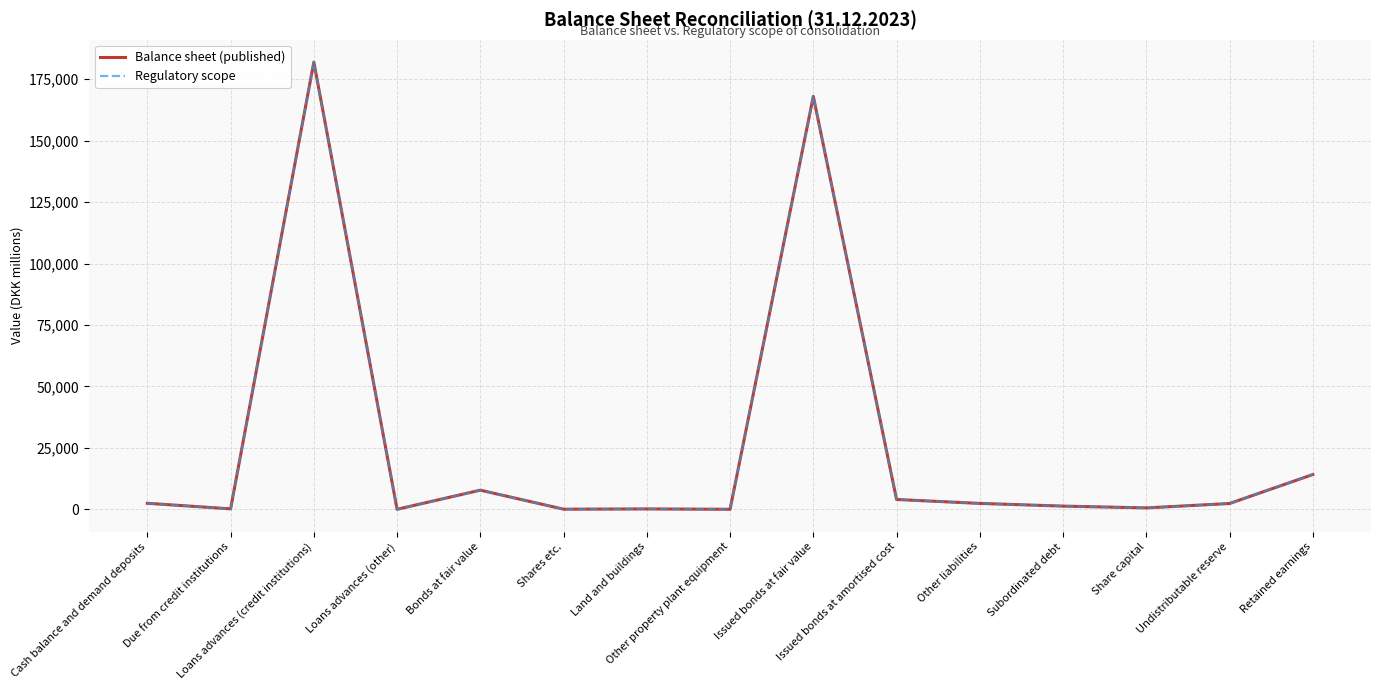

Does the chart have visible grid lines?

Yes